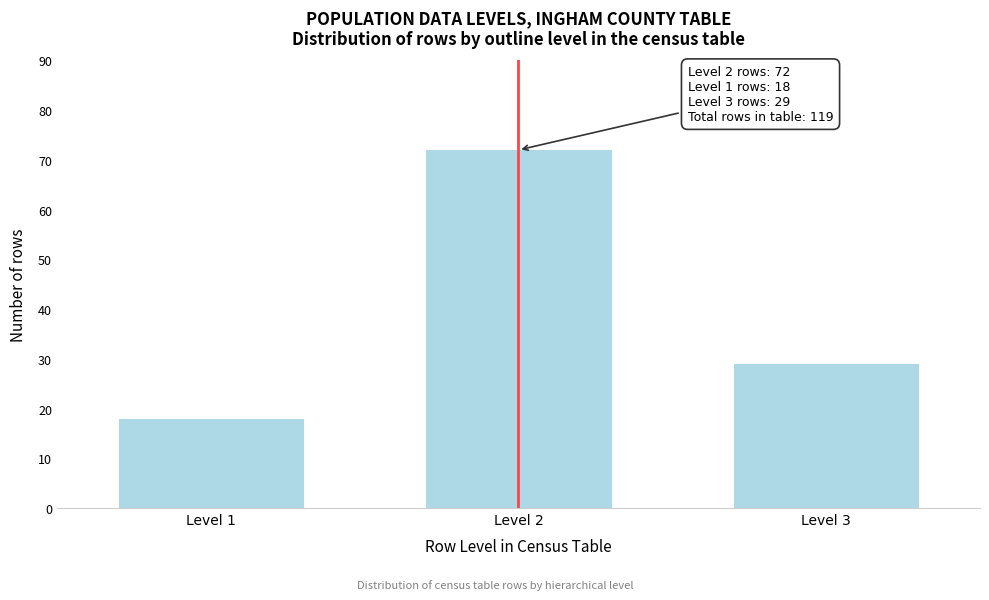

Reading left to right, transcribe all the data shown in this chart.

Level 1=18	Level 2=72	Level 3=29